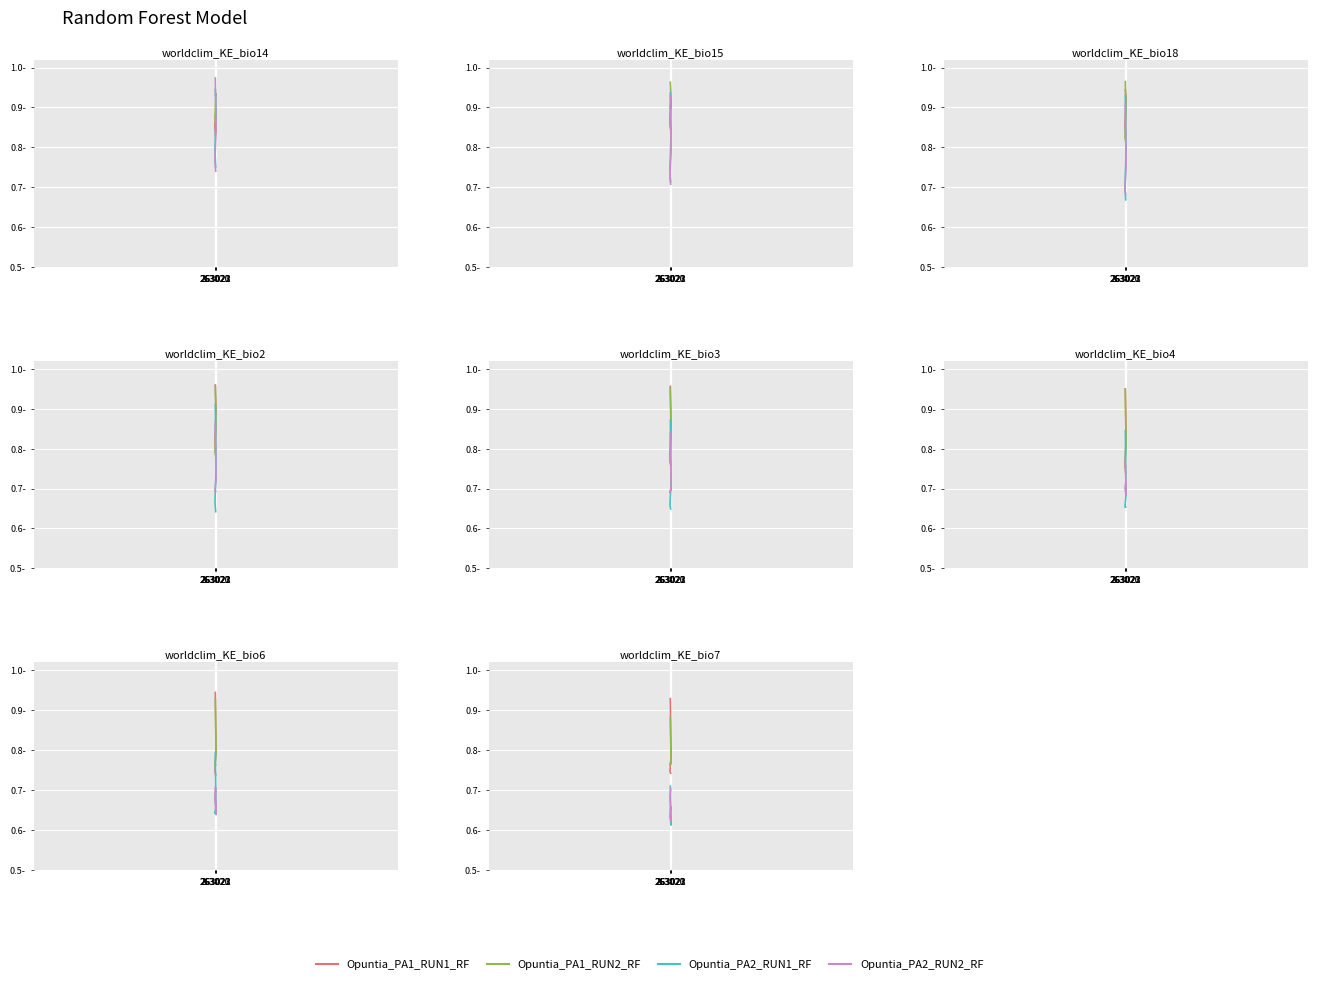

What is the minimum value shown in the chart?

0.6